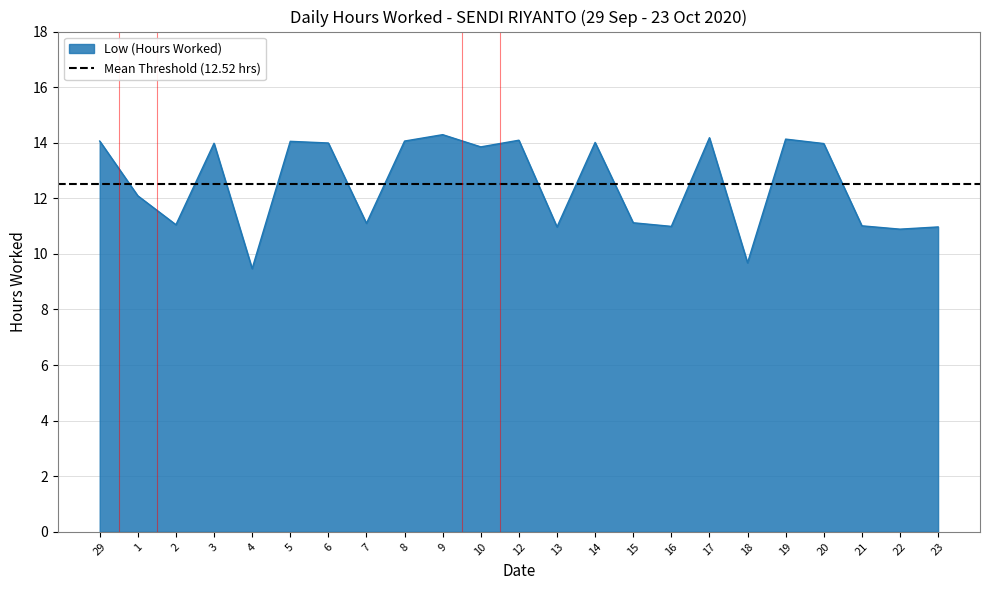

Reading right to left, transcribe all the data shown in this chart.

23=11.0	22=10.9	21=11.0	20=14.0	19=14.1	18=9.7	17=14.2	16=11.0	15=11.1	14=14.0	13=11.0	12=14.1	10=13.8	9=14.3	8=14.1	7=11.1	6=14.0	5=14.1	4=9.5	3=14.0	2=11.1	1=12.1	29=14.1